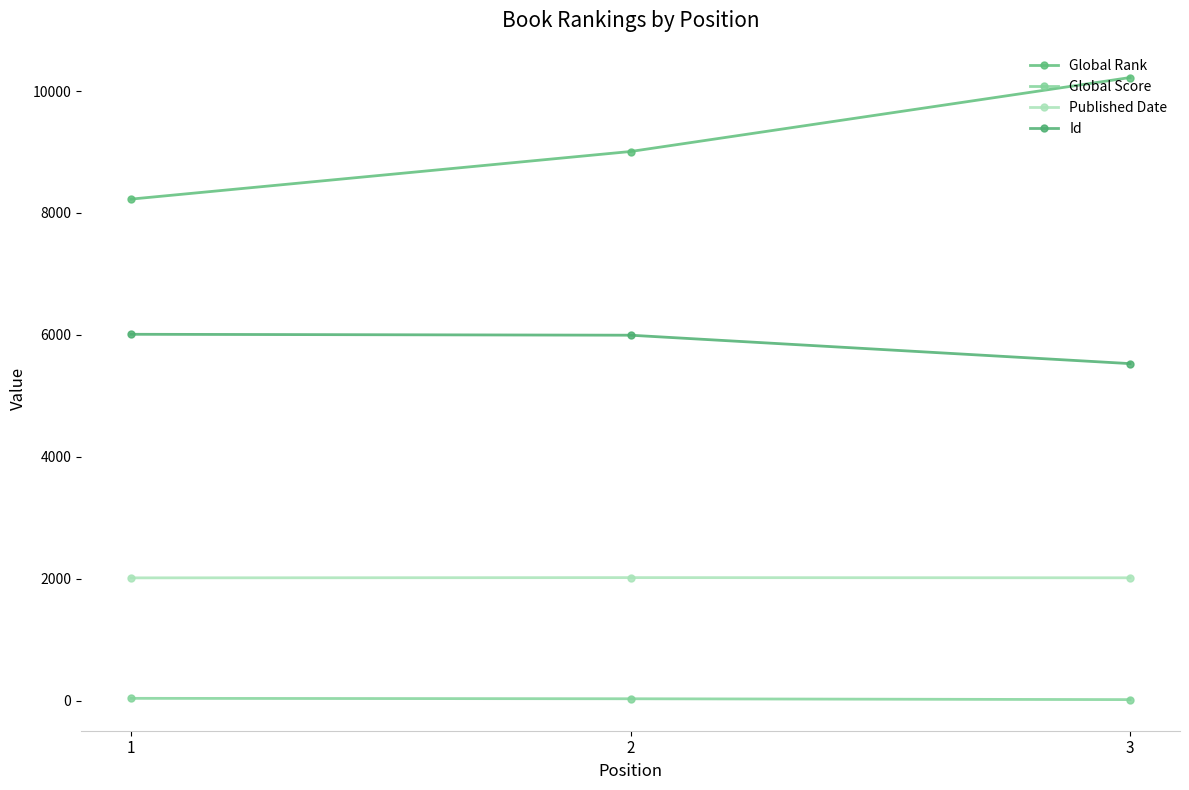

What is the lowest value of the Published Date series?

2015